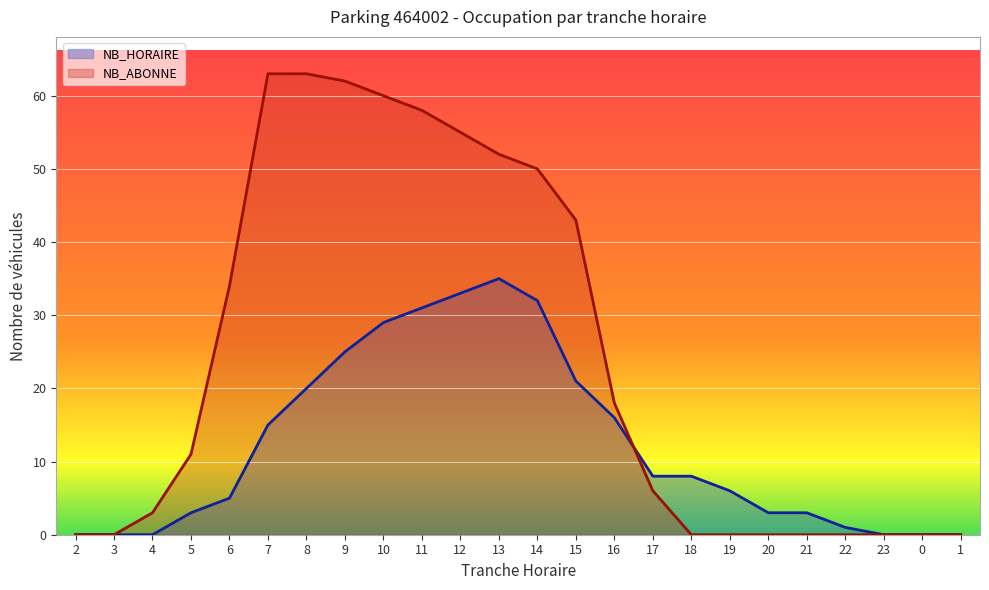

Which category has the lowest value across all series?

2